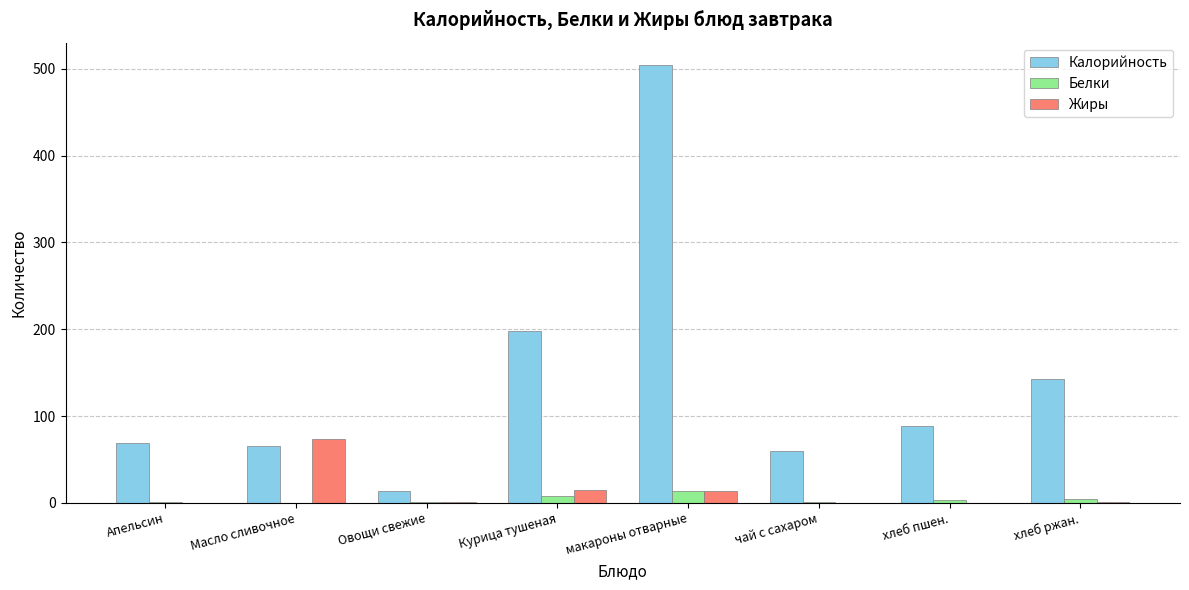

What is the total value across all series at Масло сливочное?

139.1